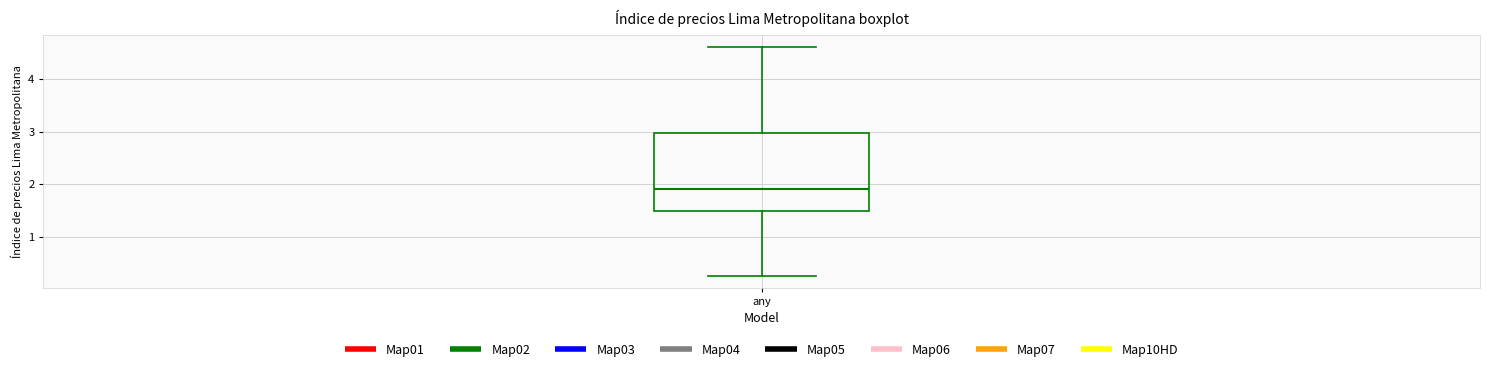

Where is the upper edge of the box for any on the y-axis? The values are not printed on the chart, so give them approximately, as read against the axis.

3.0